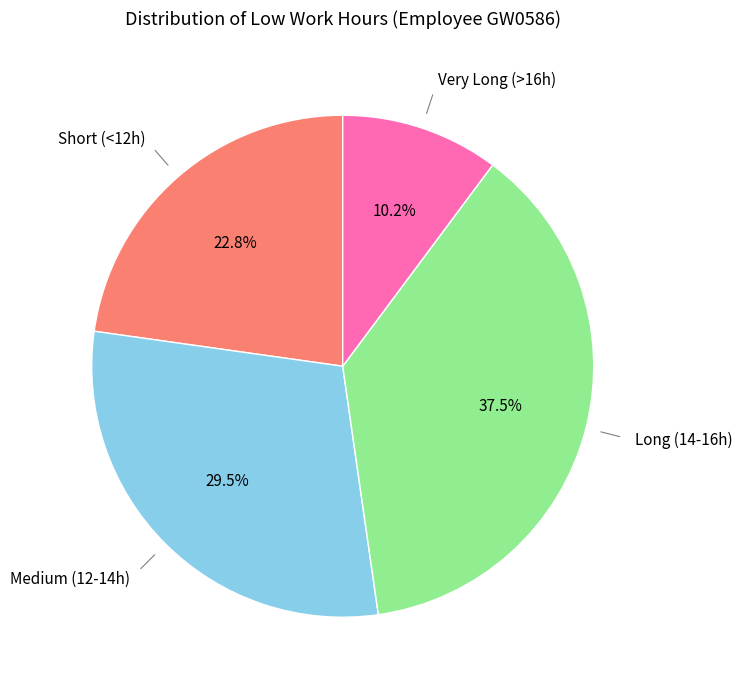

Approximately how many times larger is the value at Medium (12-14h) compared to Long (14-16h)?

0.8